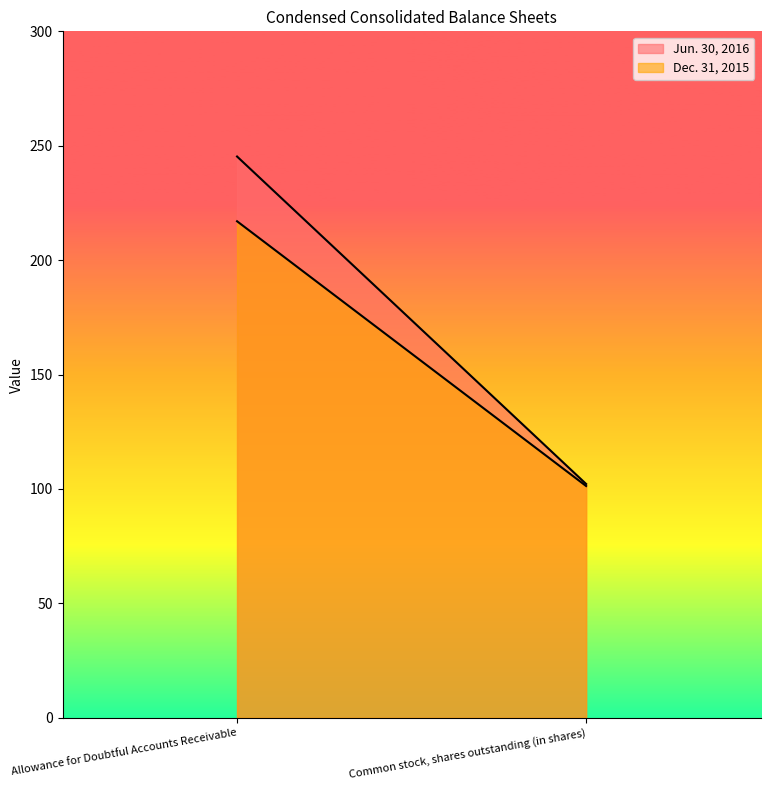

What are all the series names shown in the legend?

Jun. 30, 2016, Dec. 31, 2015